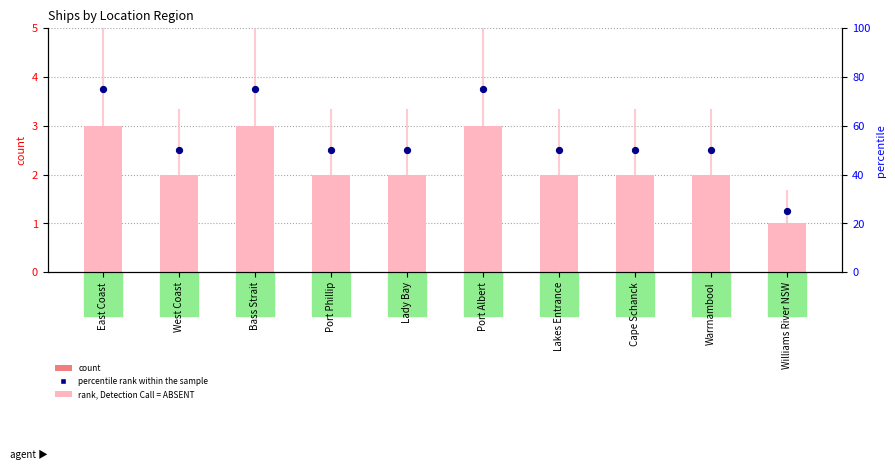

Between Williams River NSW and Cape Schanck, which is larger?

Cape Schanck